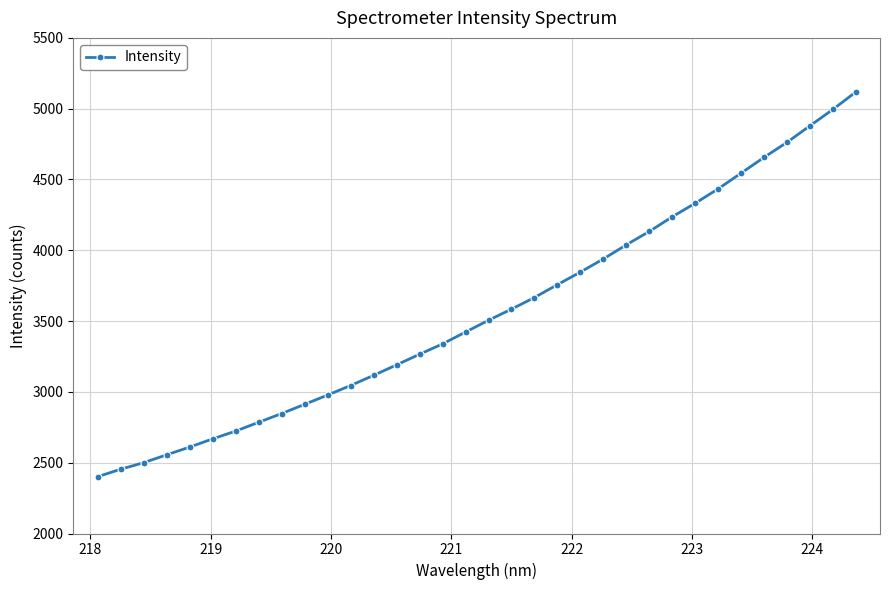

What is the value of the 9th point from the left?

2847.0